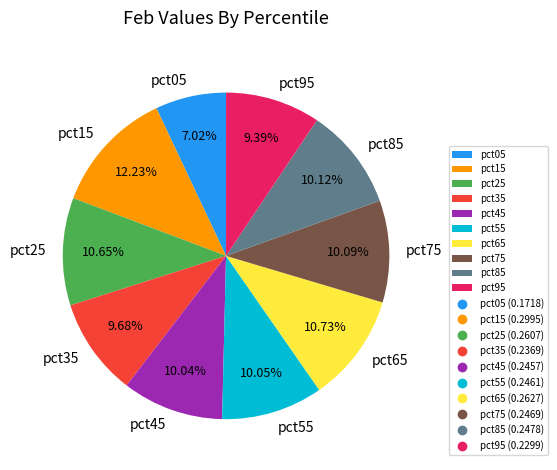

Which has a higher value, pct55 or pct25?

pct25